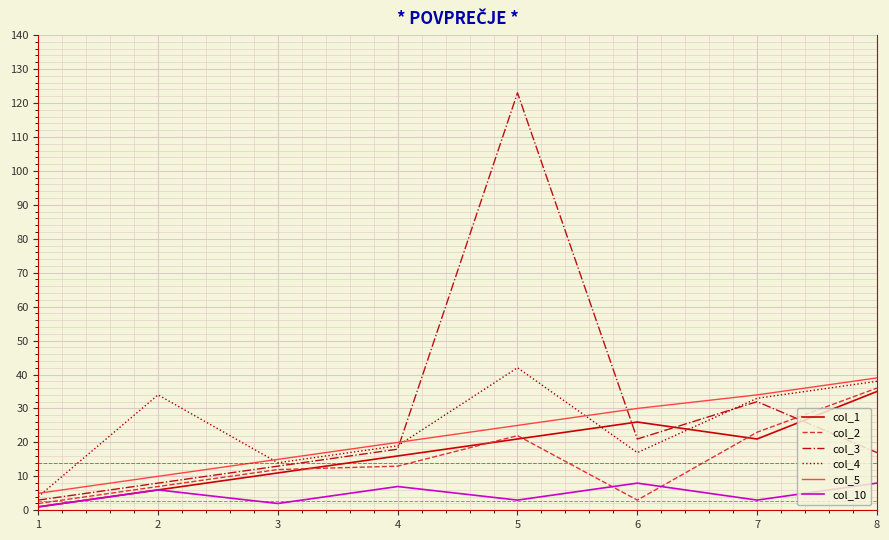

True or false: col_2 has more than 0 interior local peaks.

True